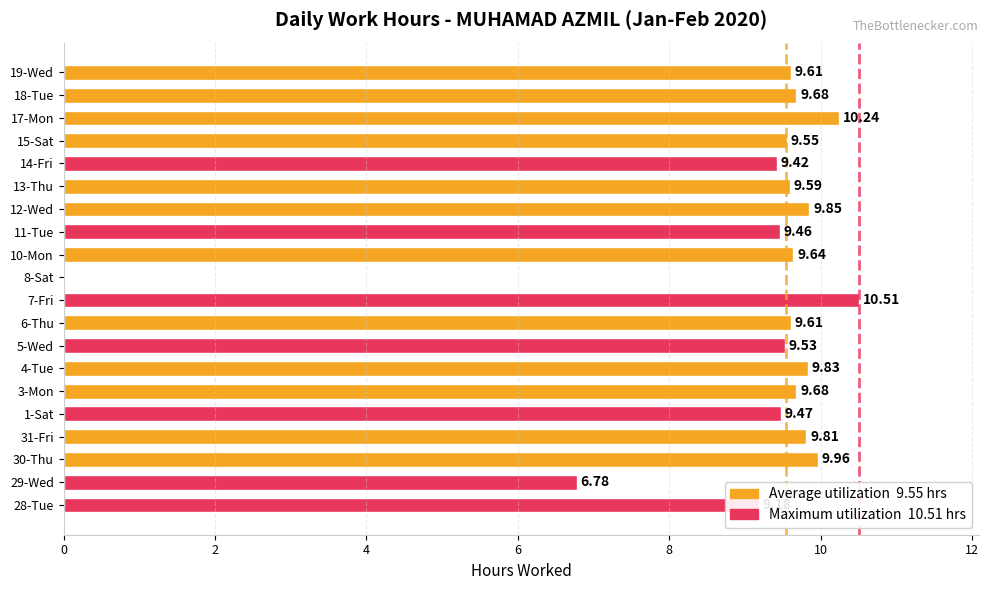

What is the sum of all values?

181.4